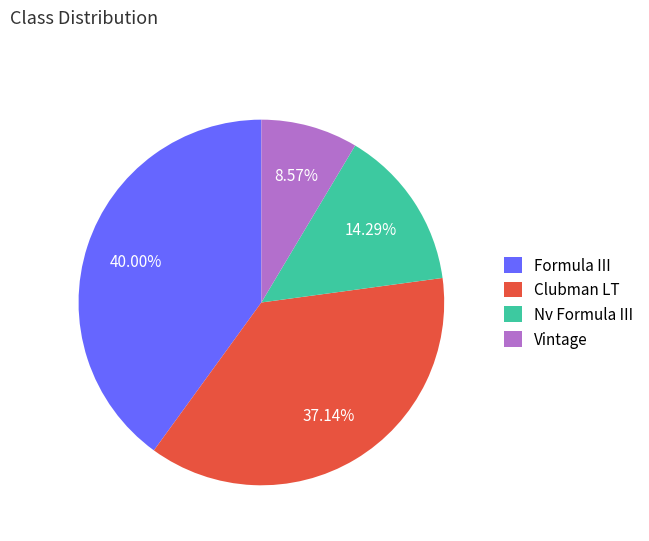

How many slices are in this pie chart?

4